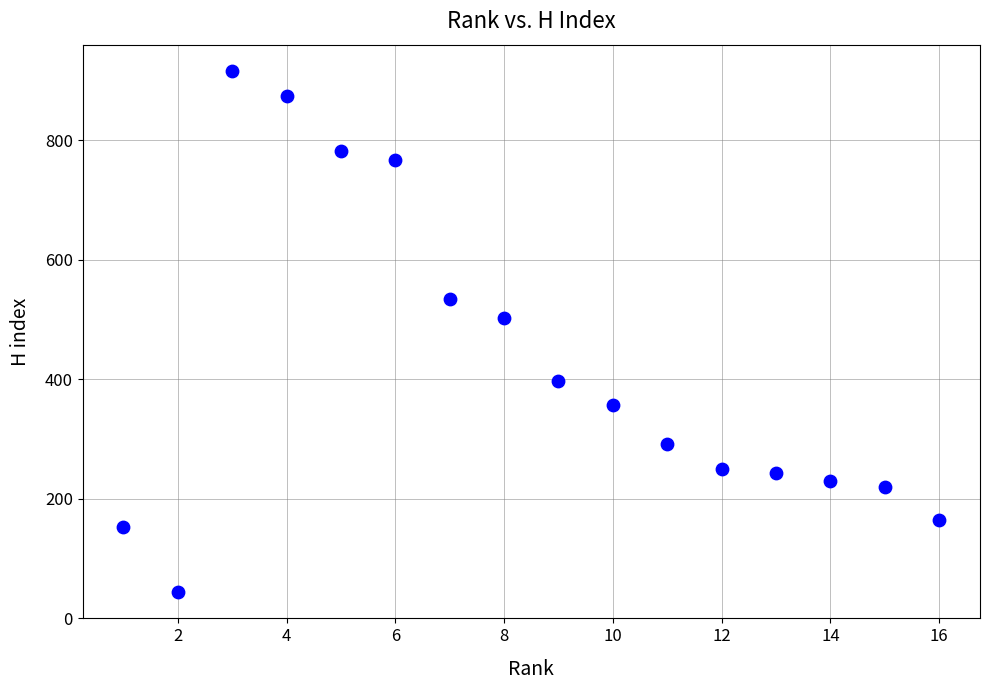

What Y value in the scatter plot is closest to 479?

502